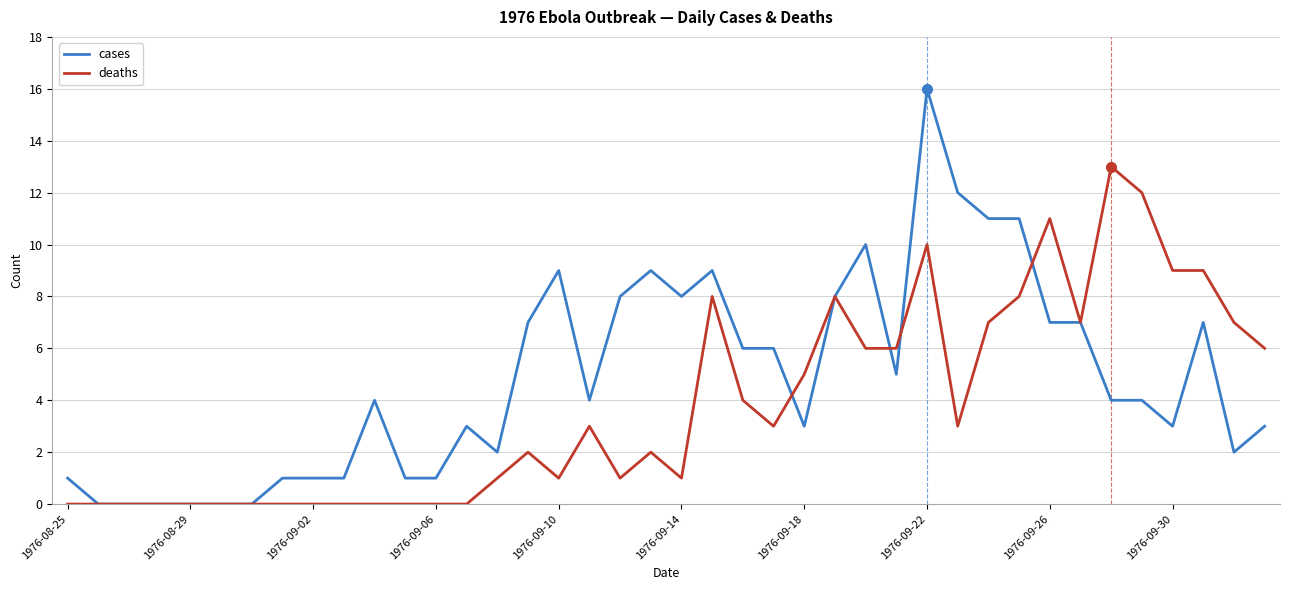

Reading left to right, list all the values displayed in this chart.

cases: 1	0	0	0	0	0	0	1	1	1	4	1	1	3	2	7	9	4	8	9	8	9	6	6	3	8	10	5	16	12	11	11	7	7	4	4	3	7	2	3
deaths: 0	0	0	0	0	0	0	0	0	0	0	0	0	0	1	2	1	3	1	2	1	8	4	3	5	8	6	6	10	3	7	8	11	7	13	12	9	9	7	6